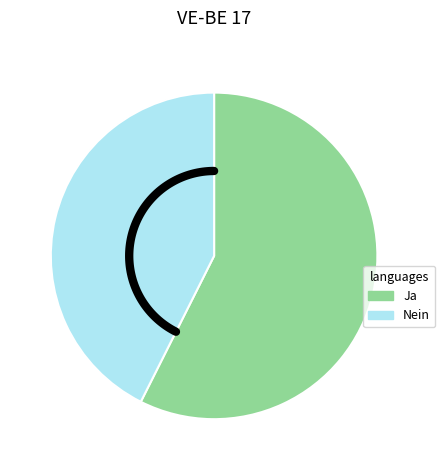

Which category accounts for the majority?

Ja